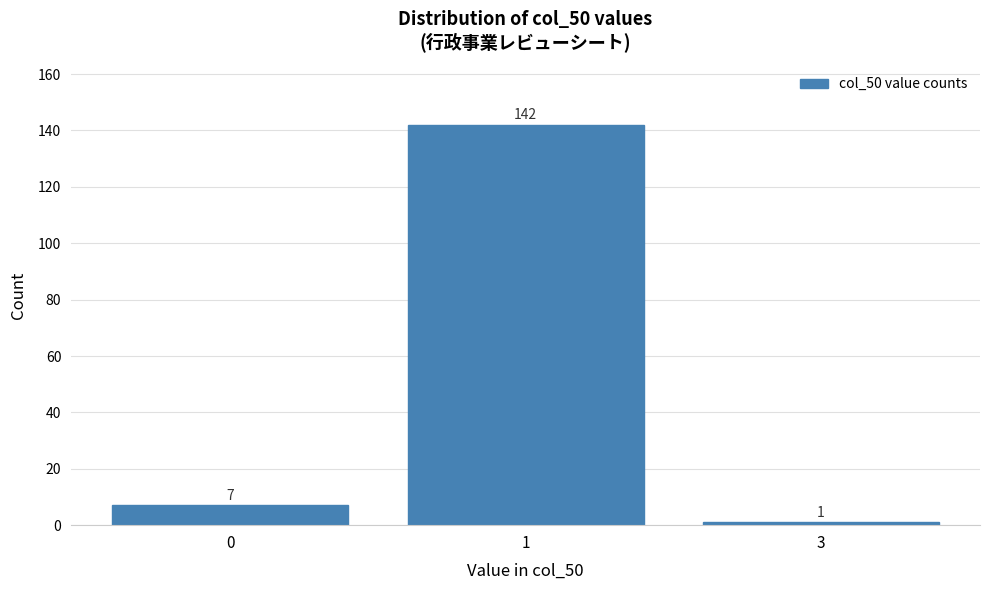

Reading left to right, list all the values displayed in this chart.

7	142	1